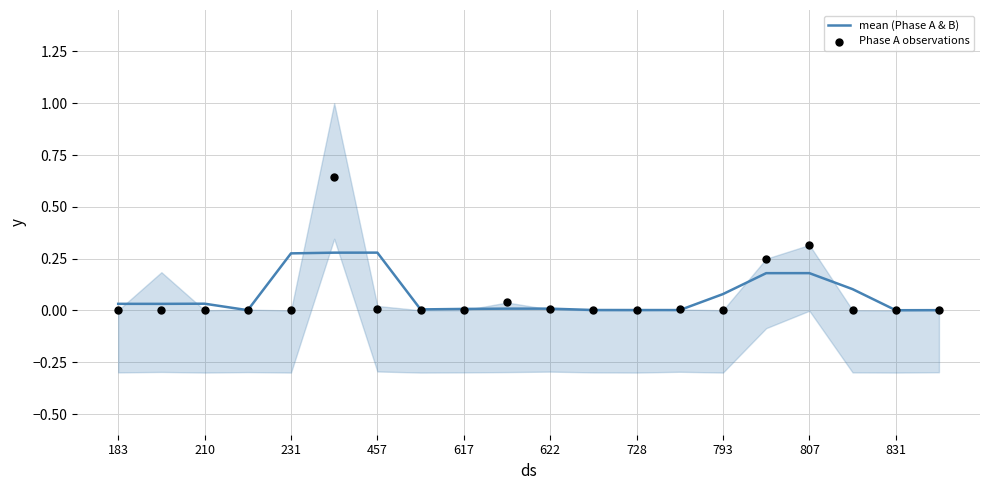

Which series has the largest Y range (max minus min)?

Phase A observations